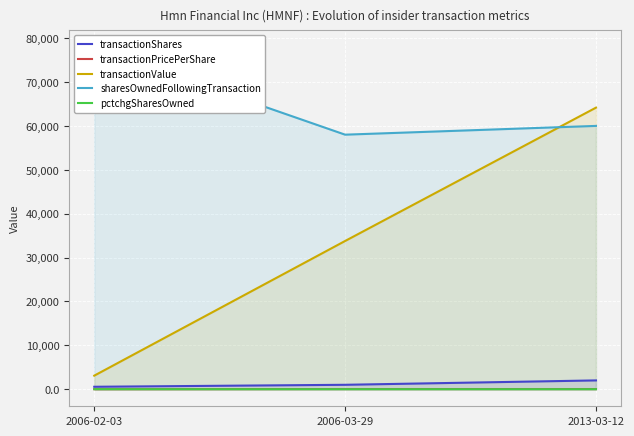

Is the value of transactionShares at 2006-02-03 greater than the value of transactionPricePerShare at 2006-02-03?

Yes